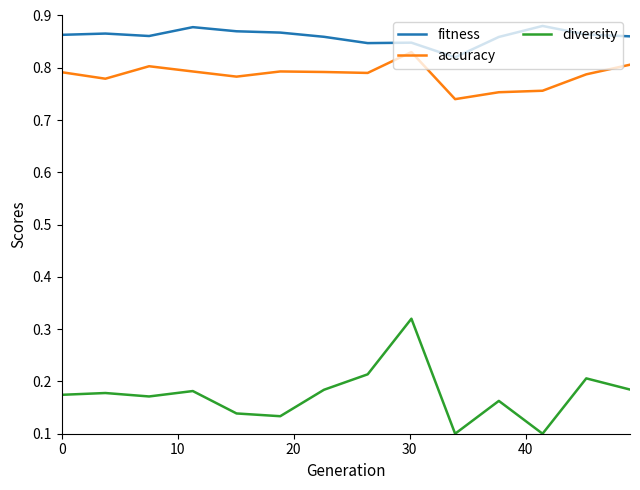

Which series has the largest total across all categories?

fitness